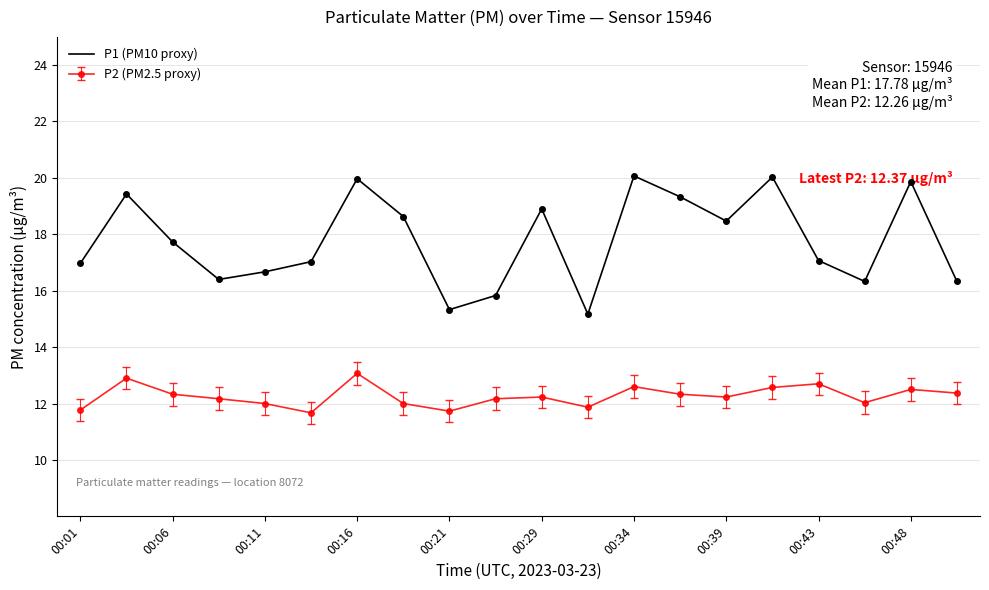

What is the highest value of the P1 (PM10 proxy) series?

20.1